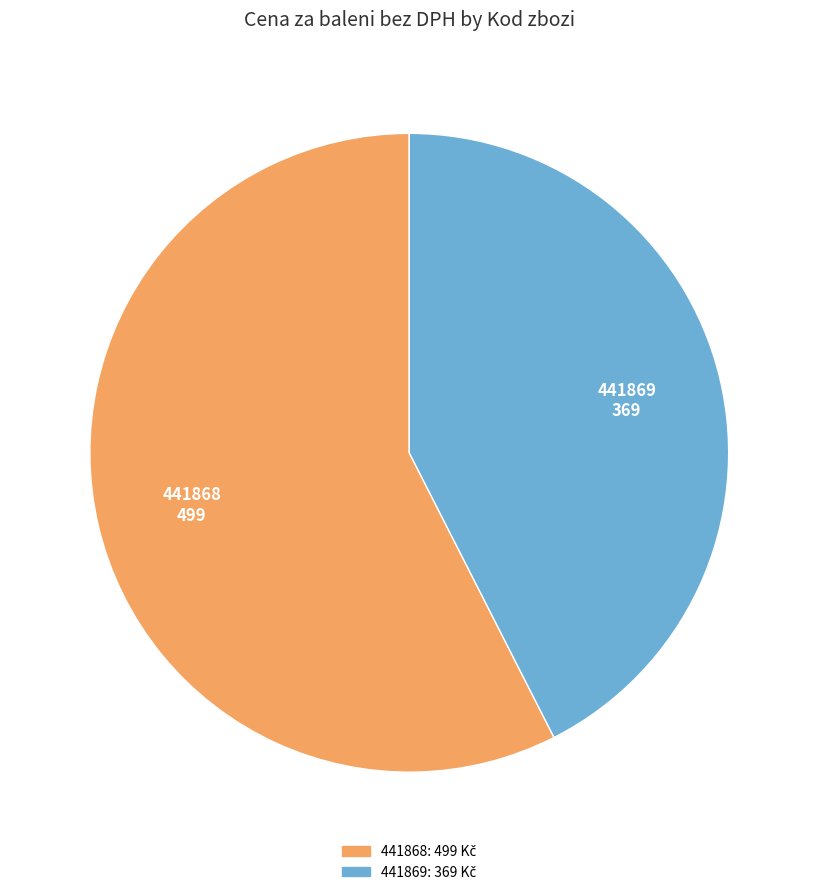

True or false: 441869 accounts for 35% of the total.

False